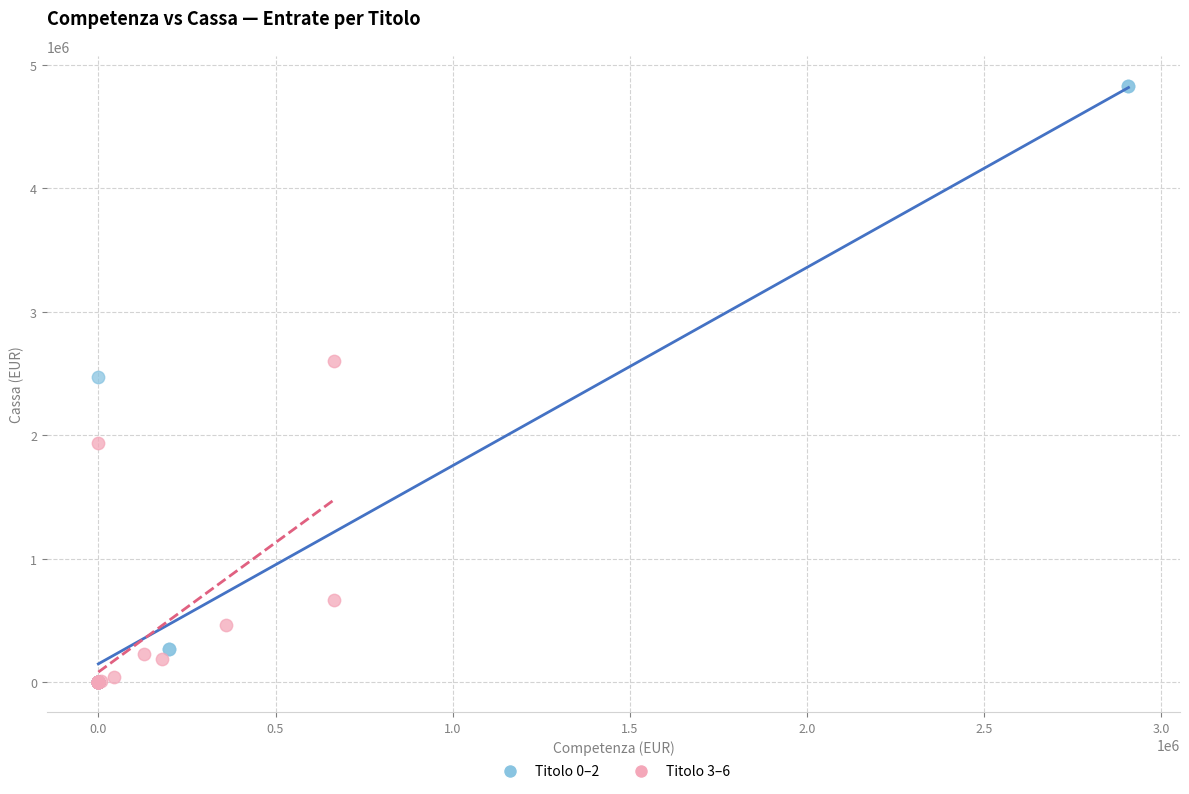

What are all the series names shown in the legend?

Titolo 0–2, Titolo 3–6